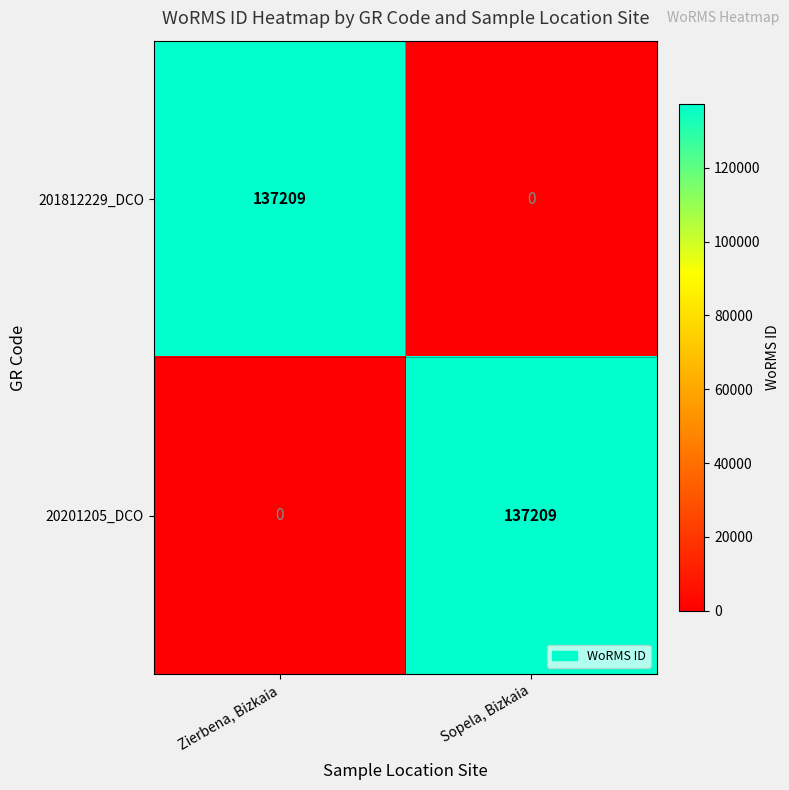

Is the value of 20201205_DCO at Zierbena, Bizkaia greater than the value of 201812229_DCO at Zierbena, Bizkaia?

No